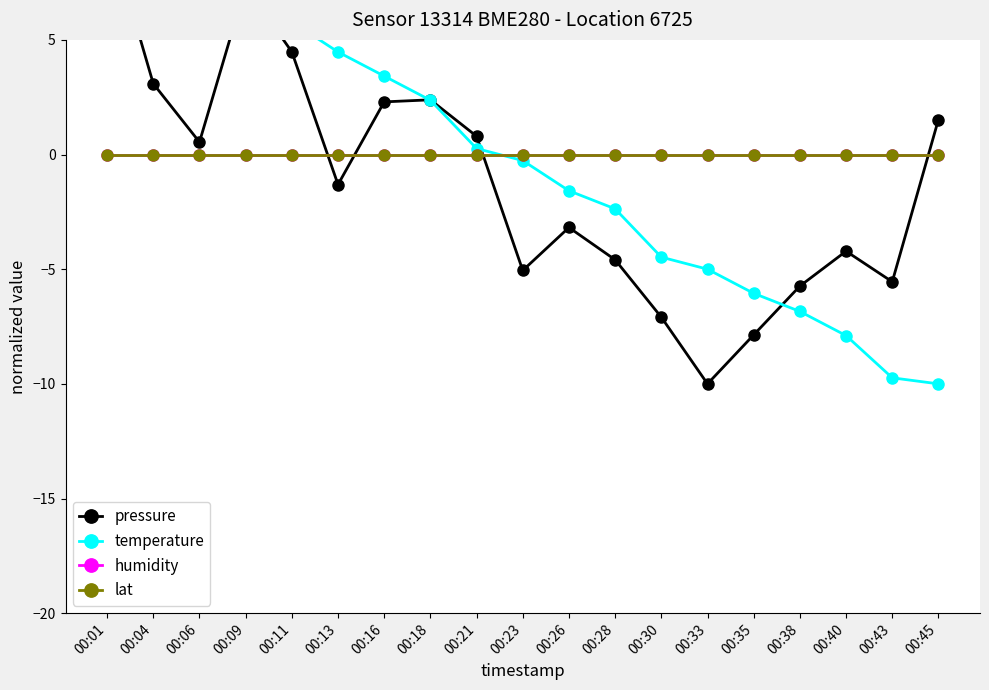

At which label is temperature closest to 0?

00:21